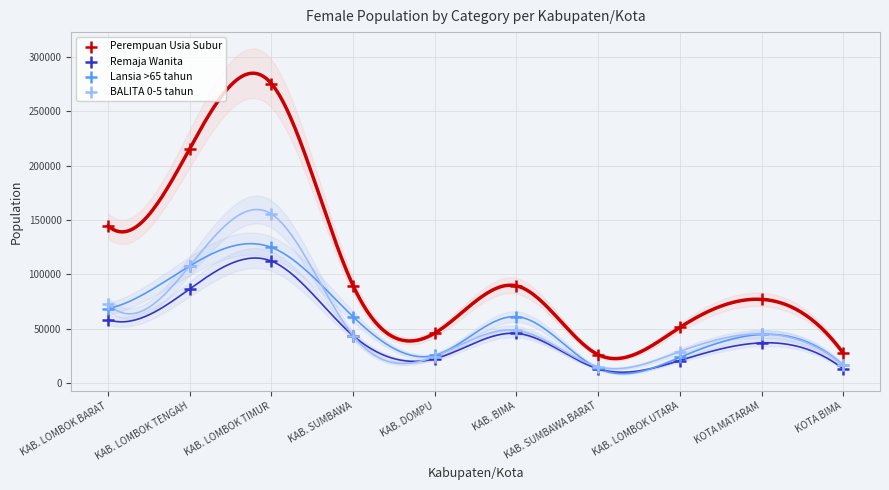

What are all the series names shown in the legend?

Perempuan Usia Subur, Remaja Wanita, Lansia >65 tahun, BALITA 0-5 tahun